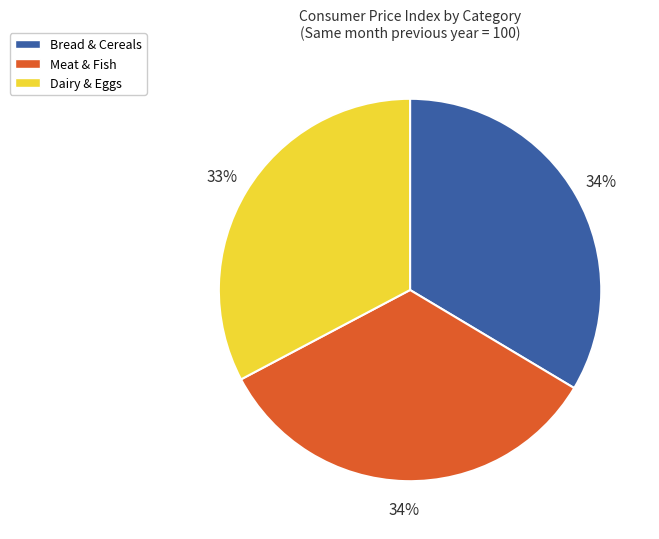

Approximately how many times larger is the value at Dairy & Eggs compared to Meat & Fish?

1.0